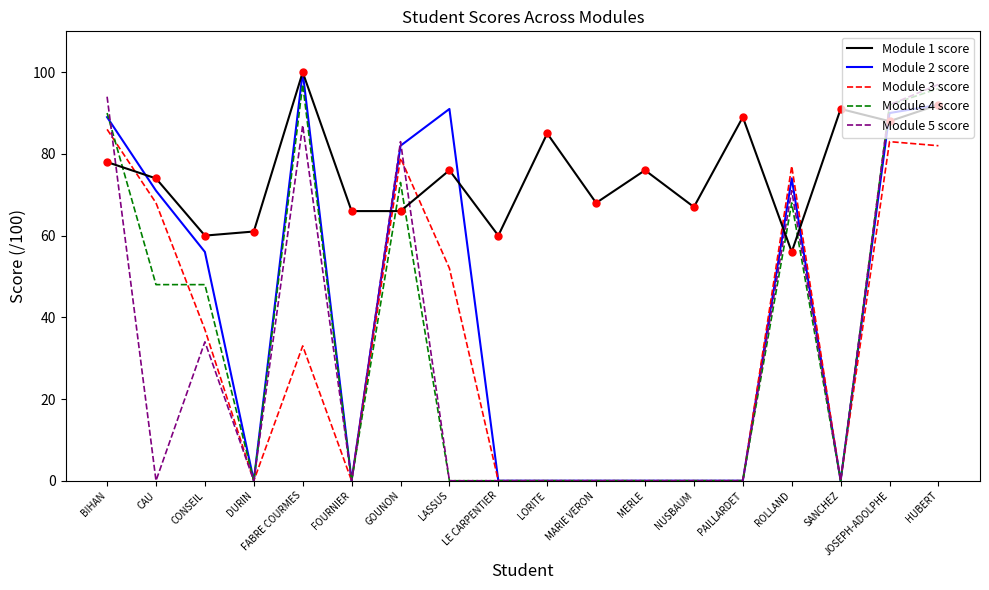

What is the sum of the Module 3 score values at CONSEIL and DURIN?

37